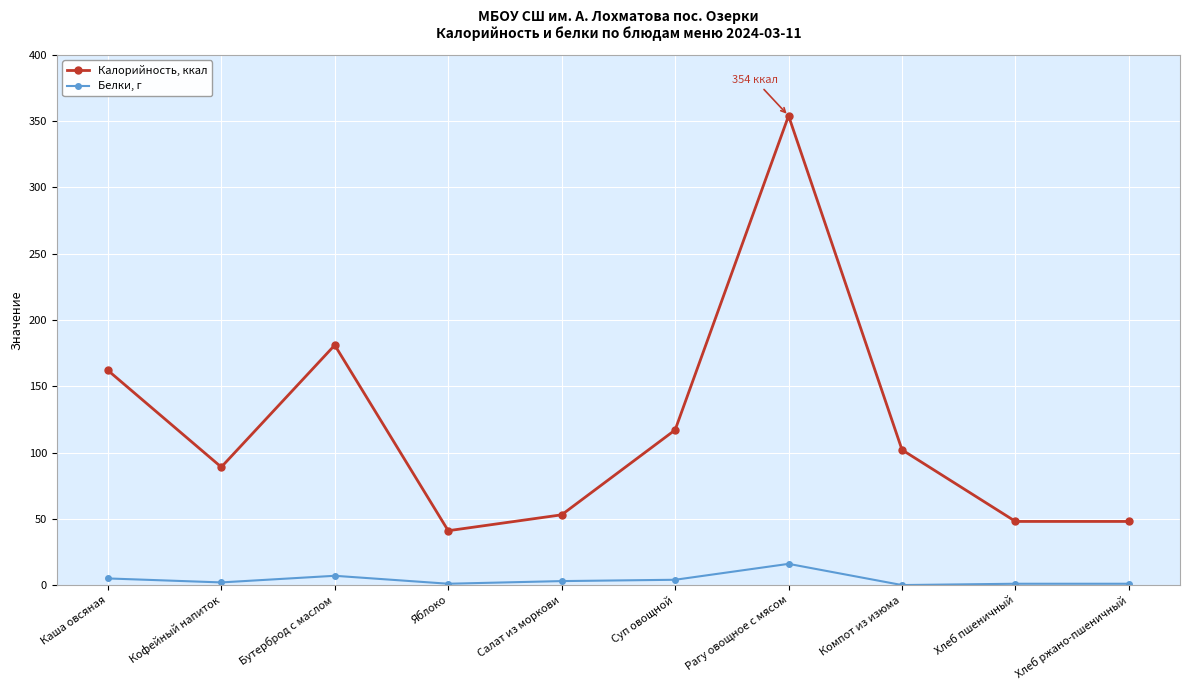

True or false: Калорийность, ккал and Белки, г intersect in this chart.

False